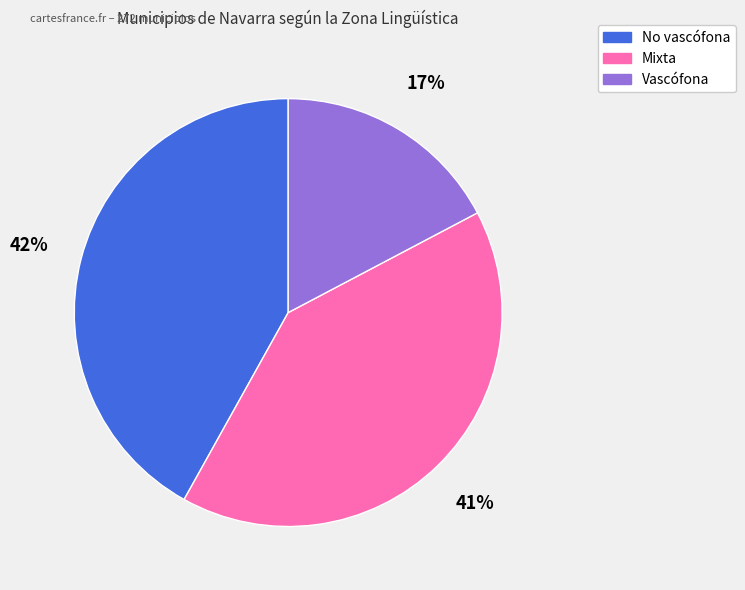

To the nearest percent, what percentage of the pie is Mixta?

41%